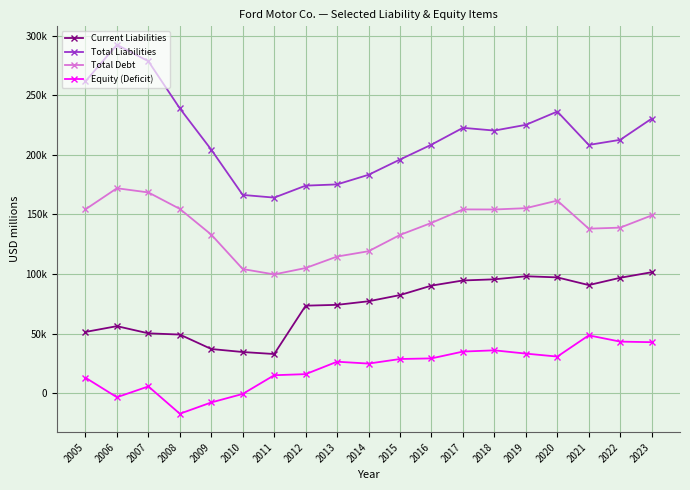

What is the approximate value of Total Debt at 2006?

172049